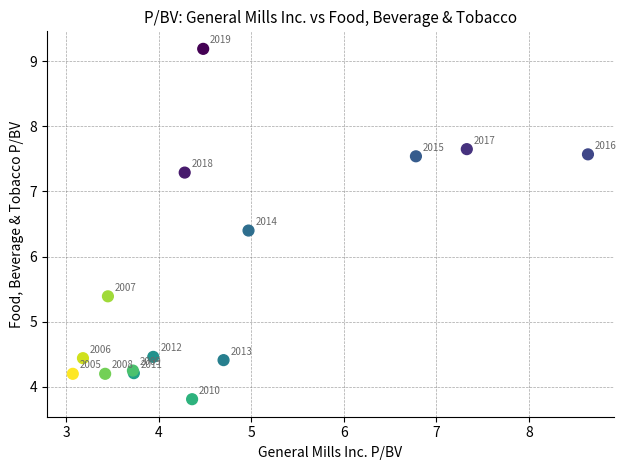

What Y value in the scatter plot is closest to 6?

6.4